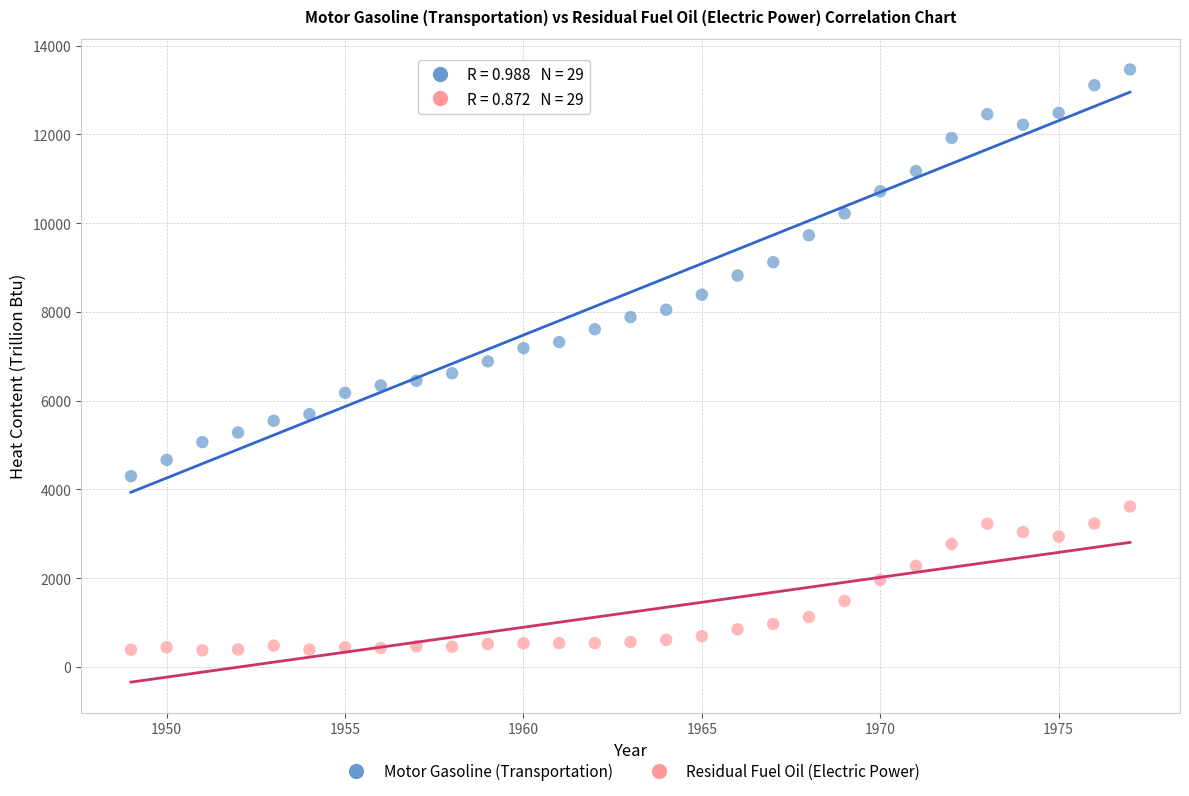

Which series reaches the minimum Y coordinate?

Residual Fuel Oil (Electric Power)